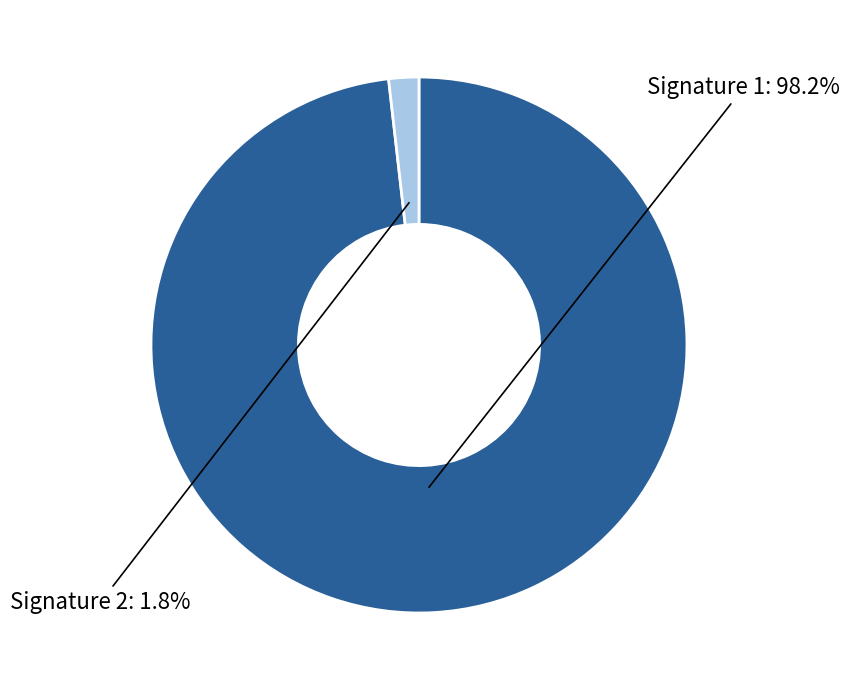

Is there any slice that represents more than half of the pie?

Yes